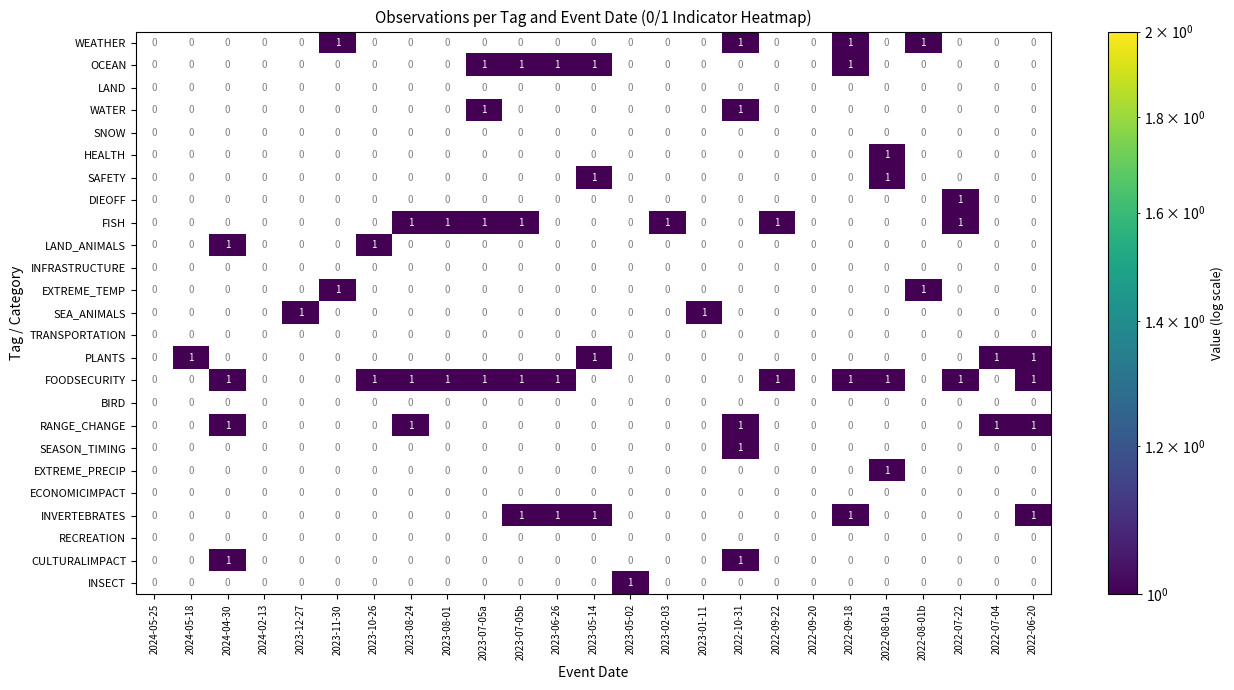

The SEASON_TIMING series shows 2 at 2022-10-31. True or false?

False